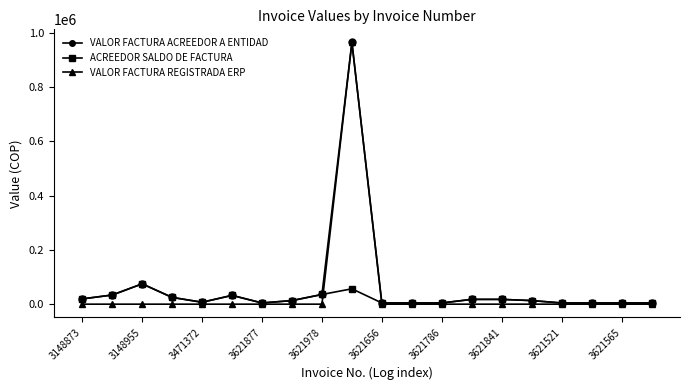

True or false: ACREEDOR SALDO DE FACTURA has more than 2 points higher than both neighbors.

True